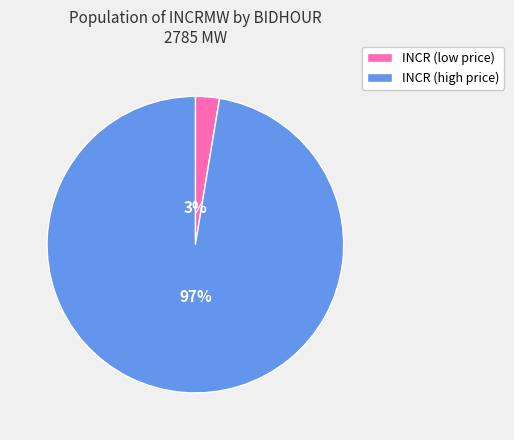

To the nearest percent, what is the combined percentage of INCR (low price) and INCR (high price)?

100%